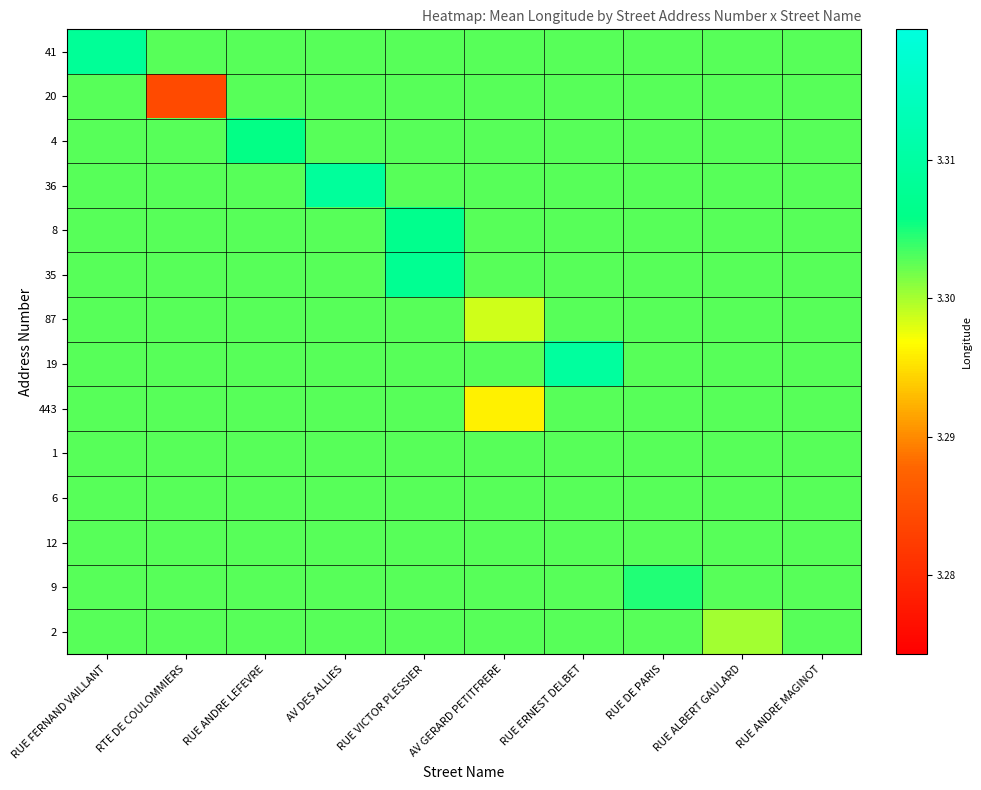

How many categories are shown in the chart?

10